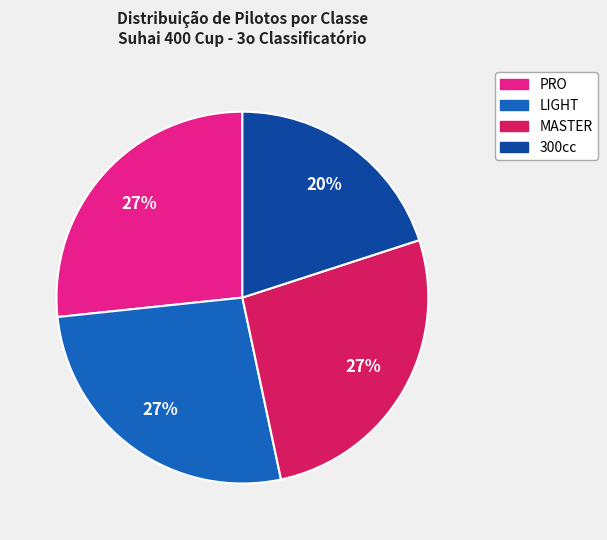

To the nearest percent, what is the difference between the largest and smallest slice percentages?

7%